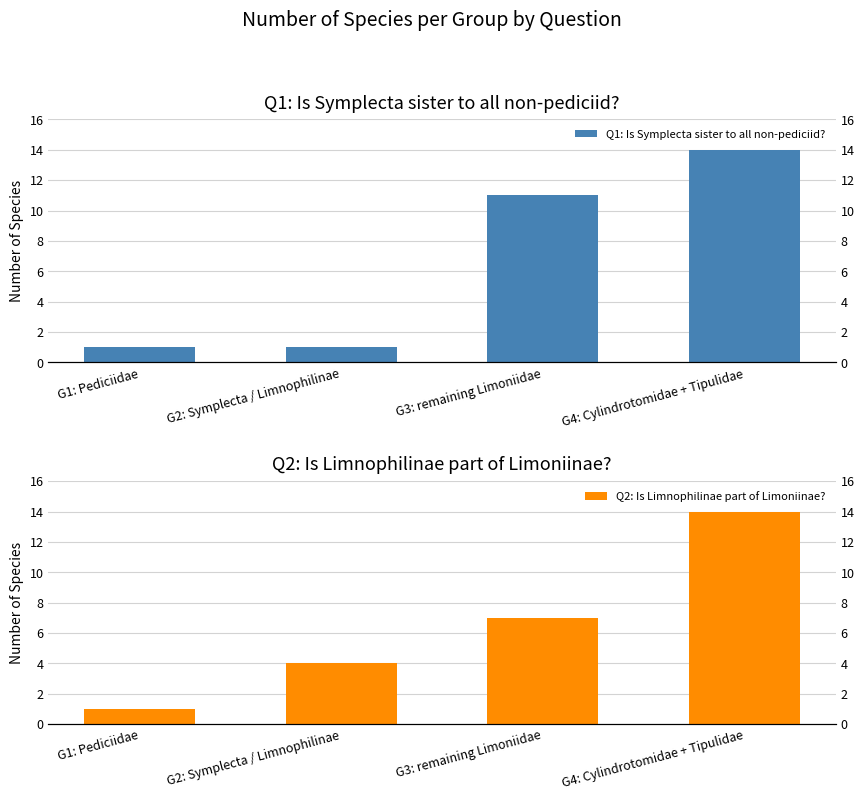

At which label is Q2: Is Limnophilinae part of Limoniinae? closest to 7?

G3: remaining Limoniidae